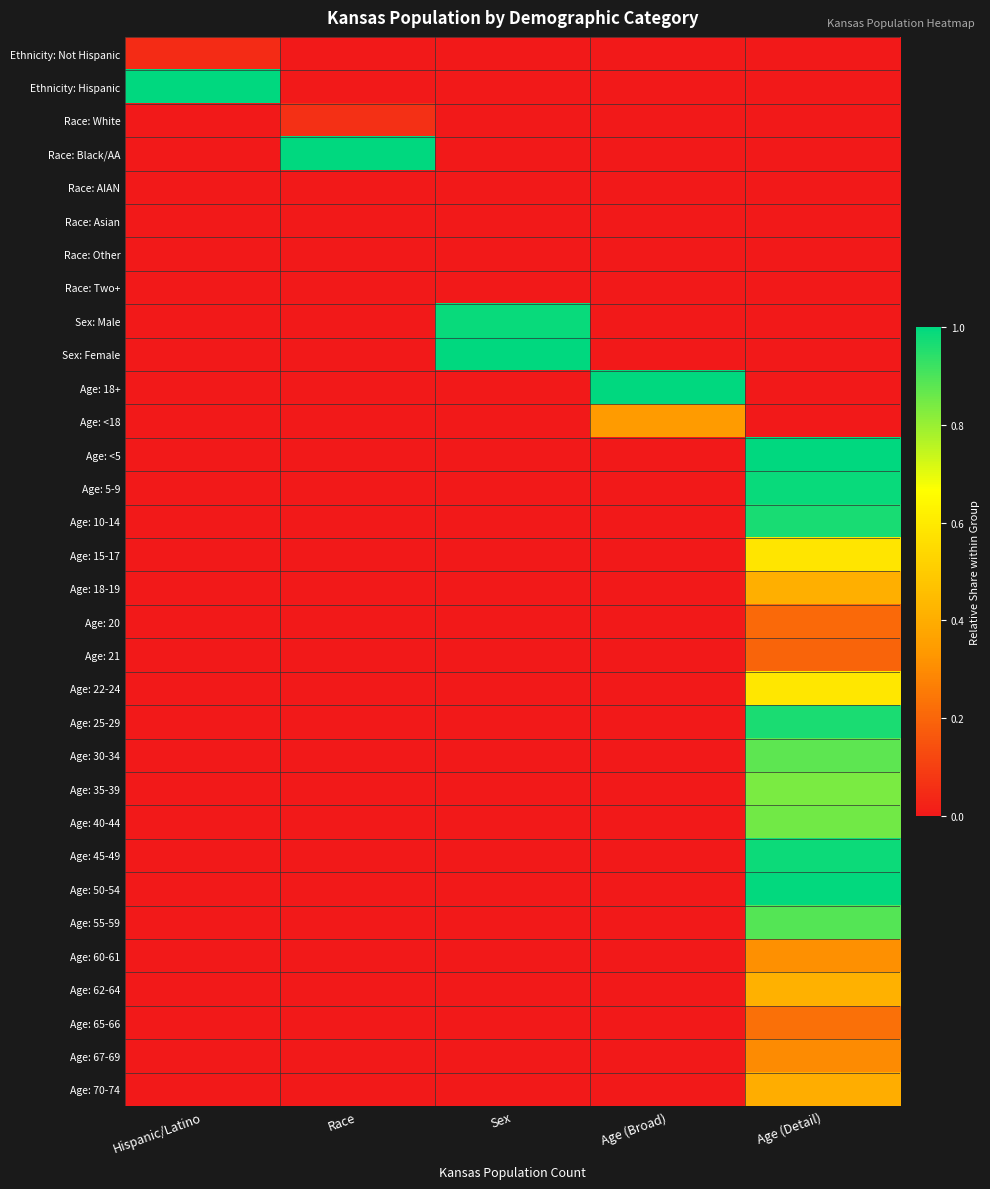

At which category is the sum across all series the highest?

Age (Detail)